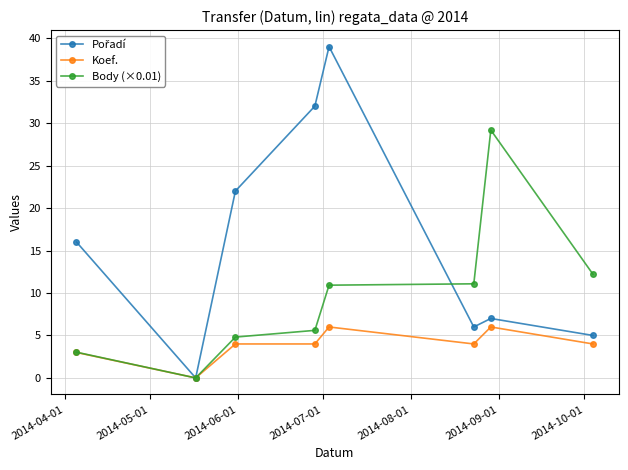

Count the Koef. values in the range 4 to 6.

6